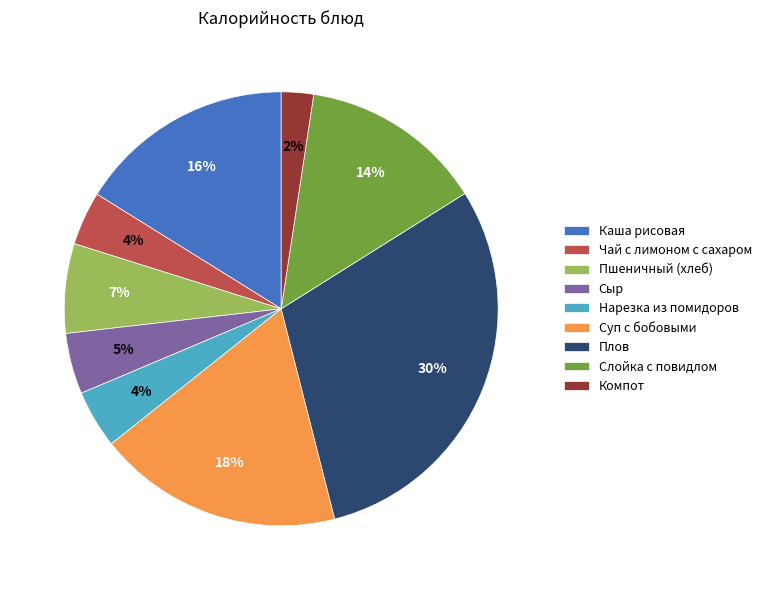

To the nearest percent, what is the combined percentage of Компот and Плов?

32%